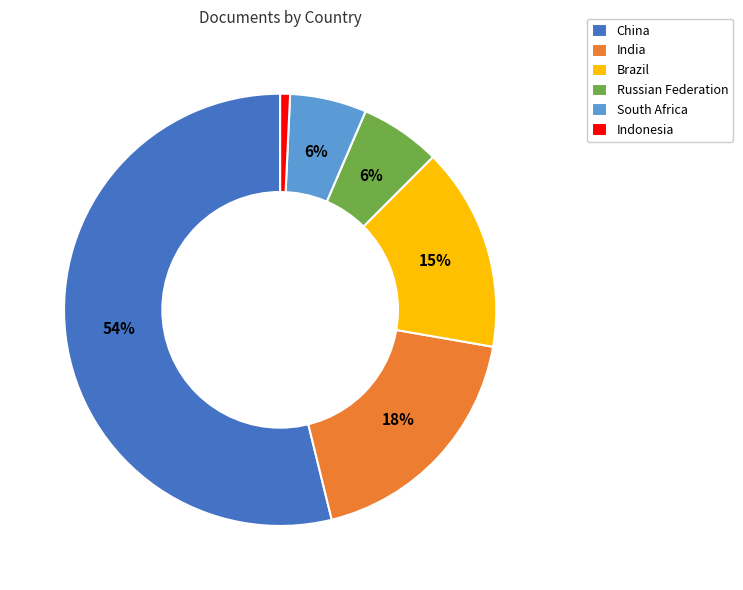

Does any single category account for the majority?

Yes